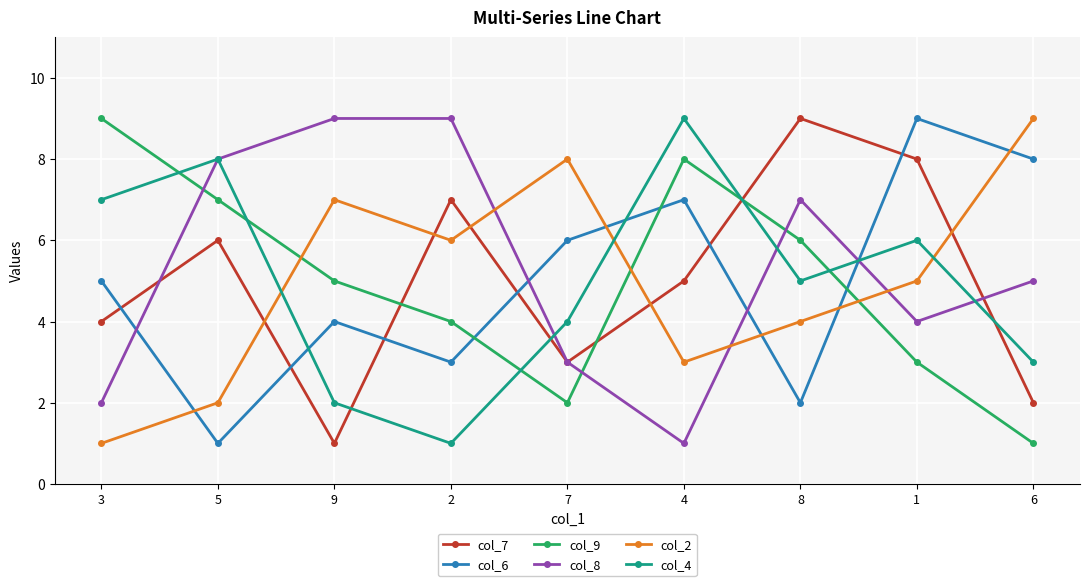

True or false: col_9 and col_2 intersect in this chart.

True